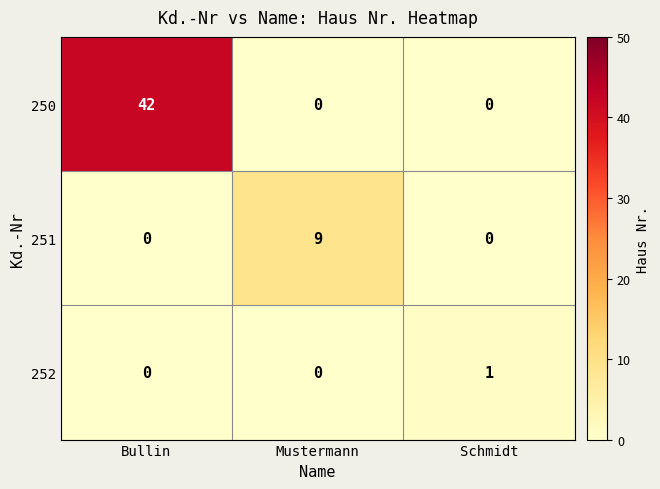

What is the average value of the 251 series?

3